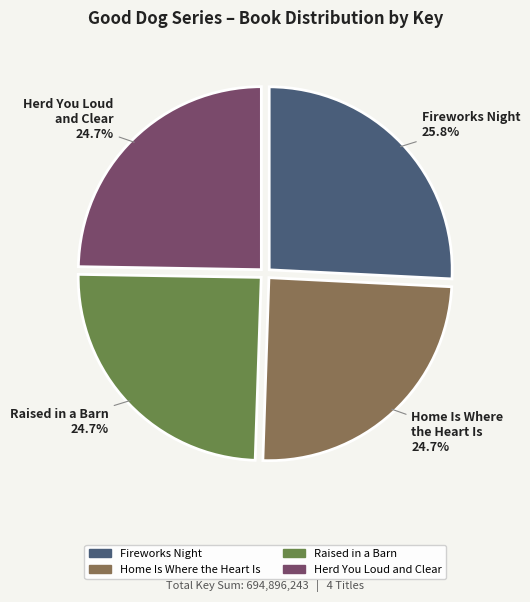

Do Herd You Loud and Clear and Raised in a Barn together represent more than half of the pie?

No